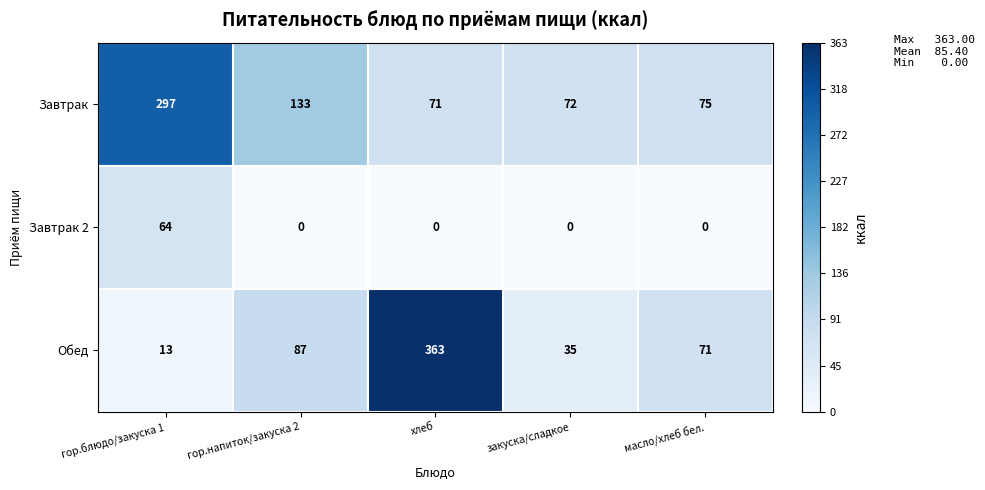

Count the number of categories in the chart.

5